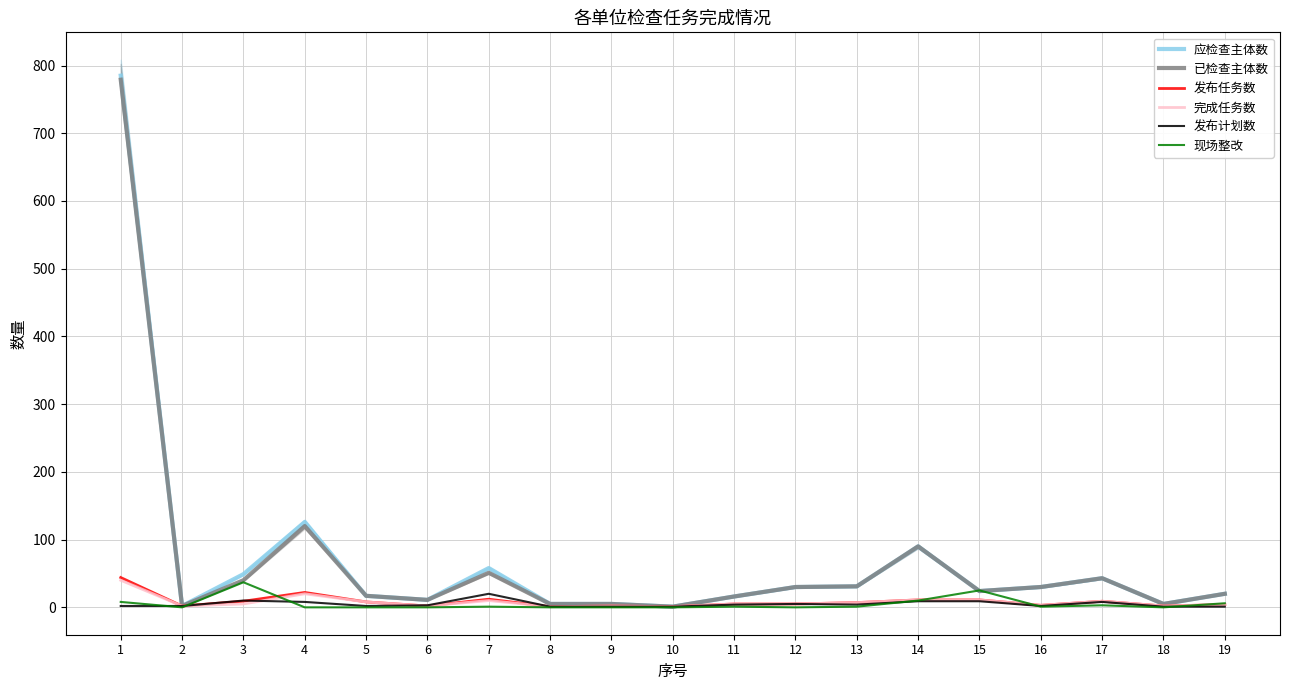

How many data points in 完成任务数 are above 5?

8